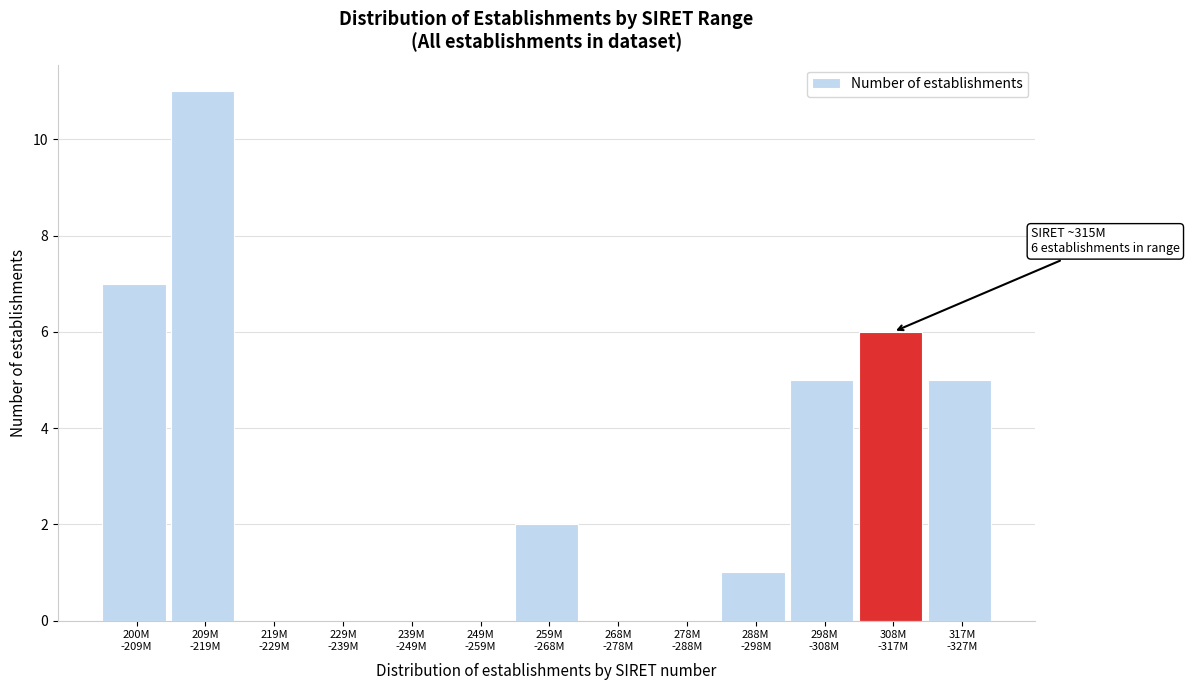

What is the sum of all values?

37